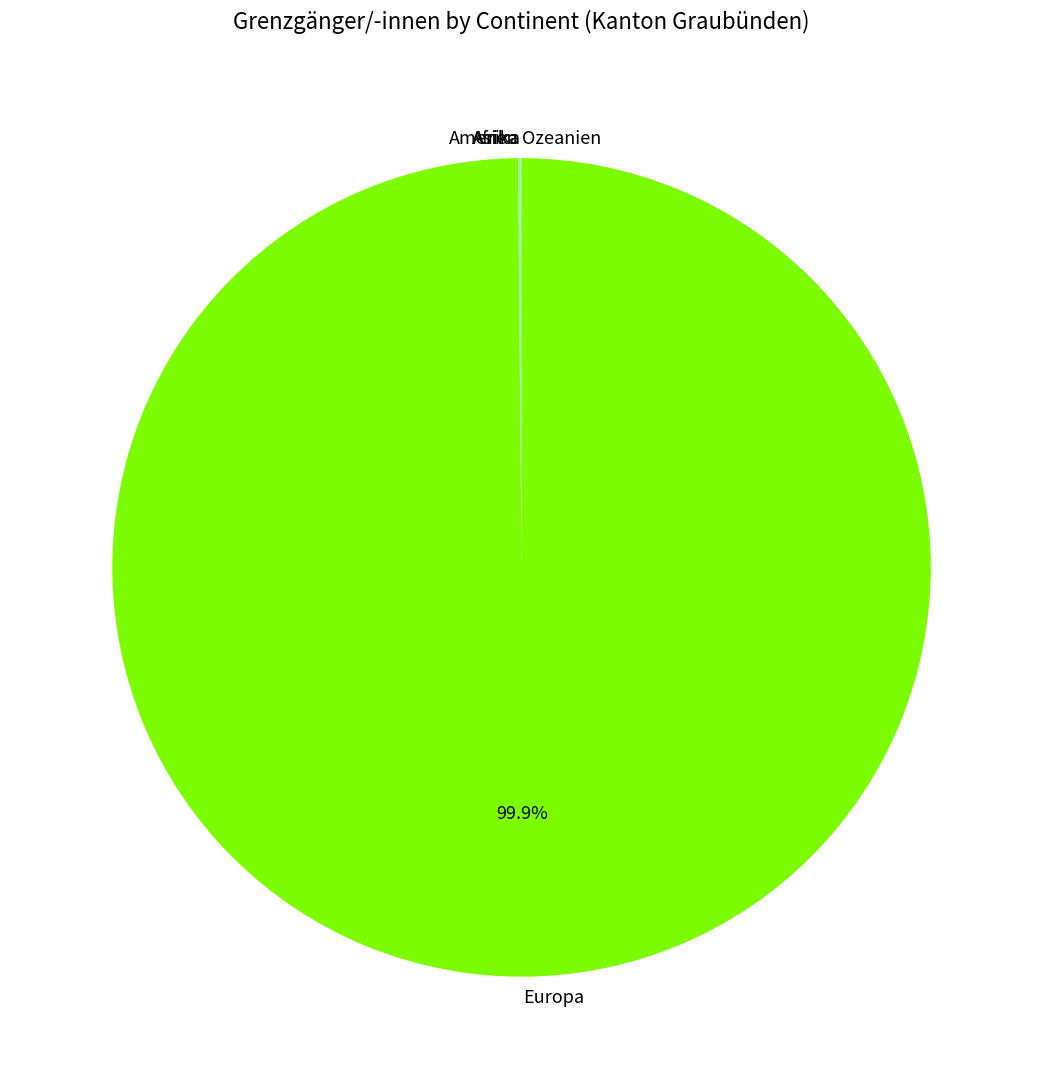

What is the largest slice in the pie chart?

Europa